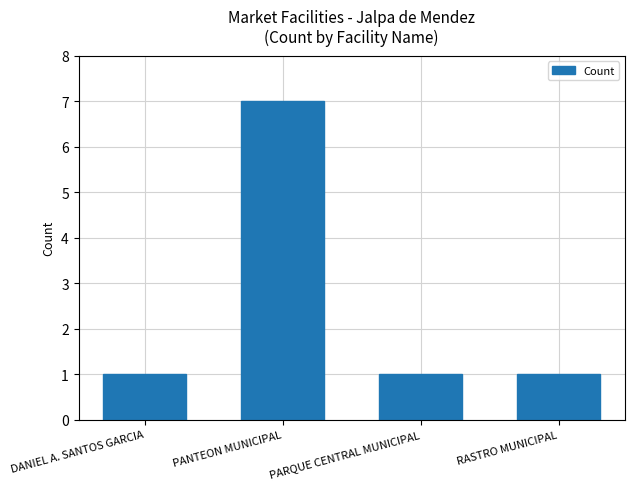

What is the label of the 3rd bar from the right?

PANTEON MUNICIPAL